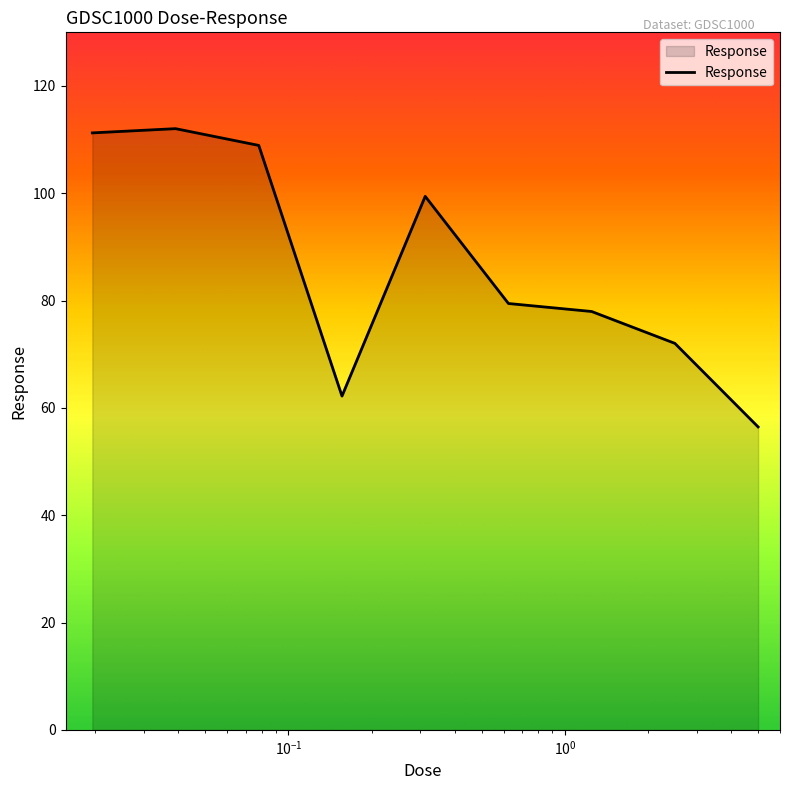

What is the maximum value shown in the chart?

112.0